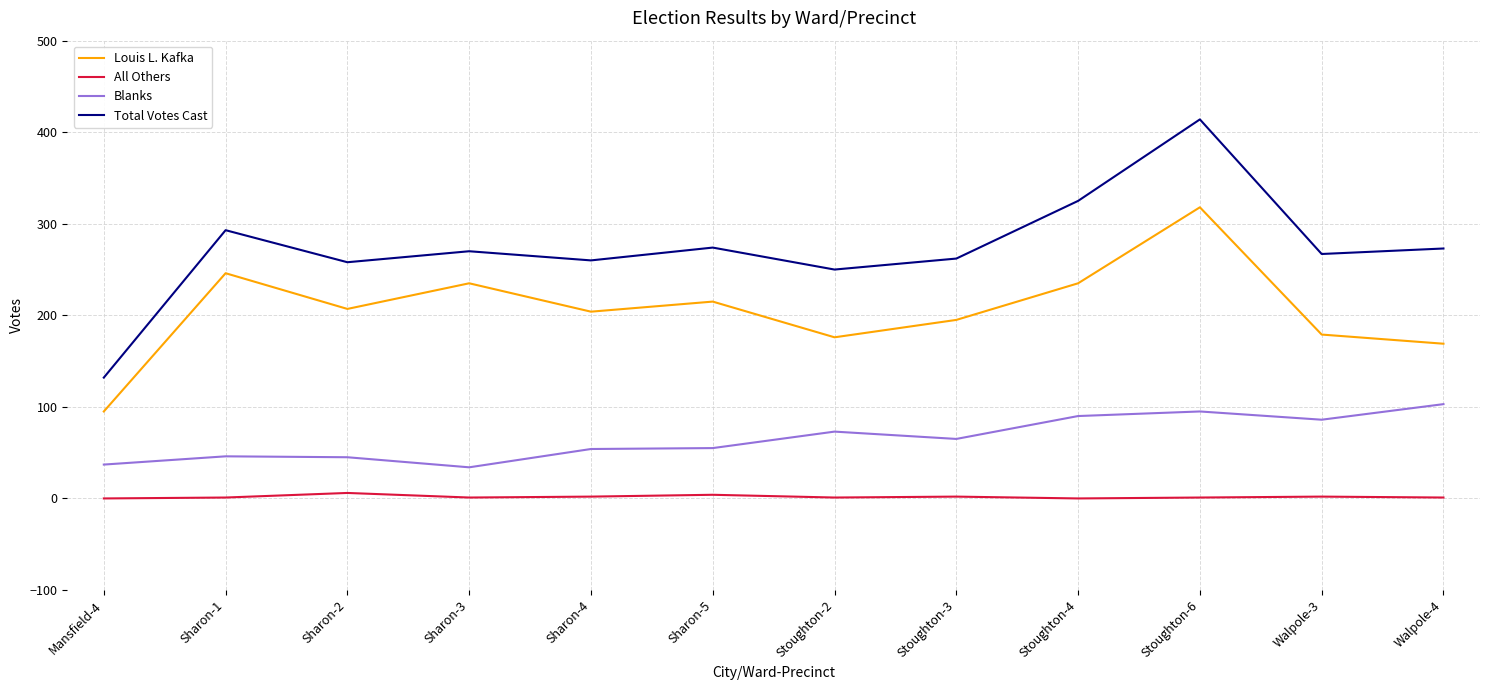

True or false: Louis L. Kafka has a value of 215 at Sharon-5.

True